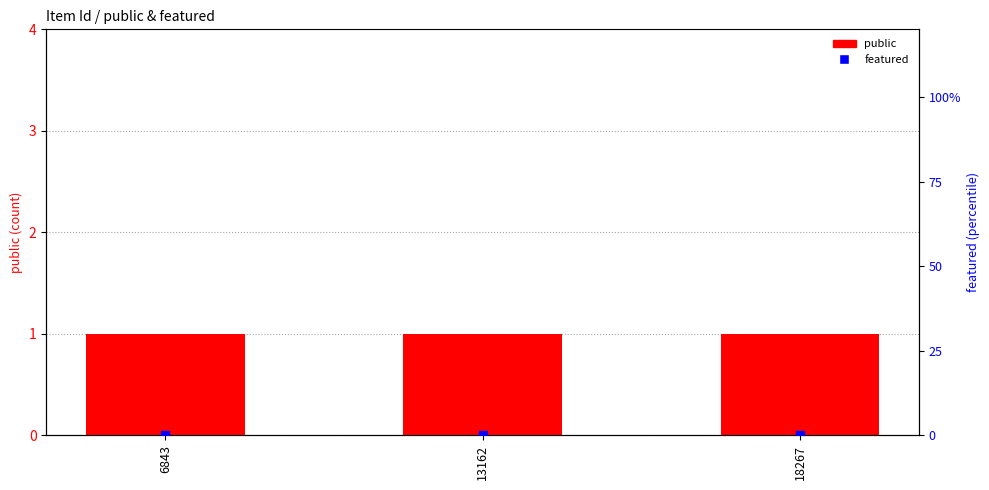

Which series has the widest spread of Y values?

public